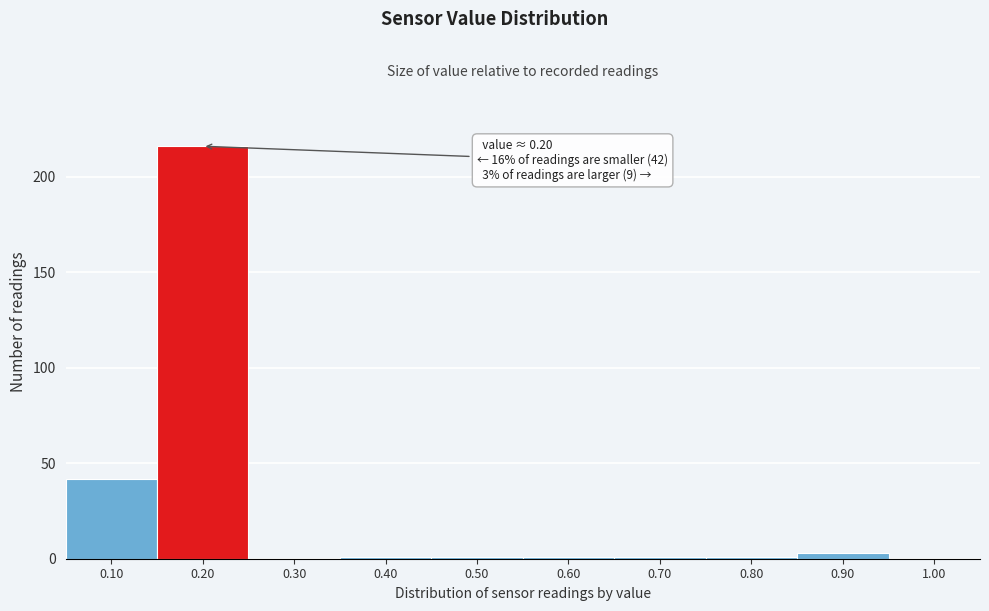

Which range on the x-axis has the tallest bar?

0.15 to 0.25